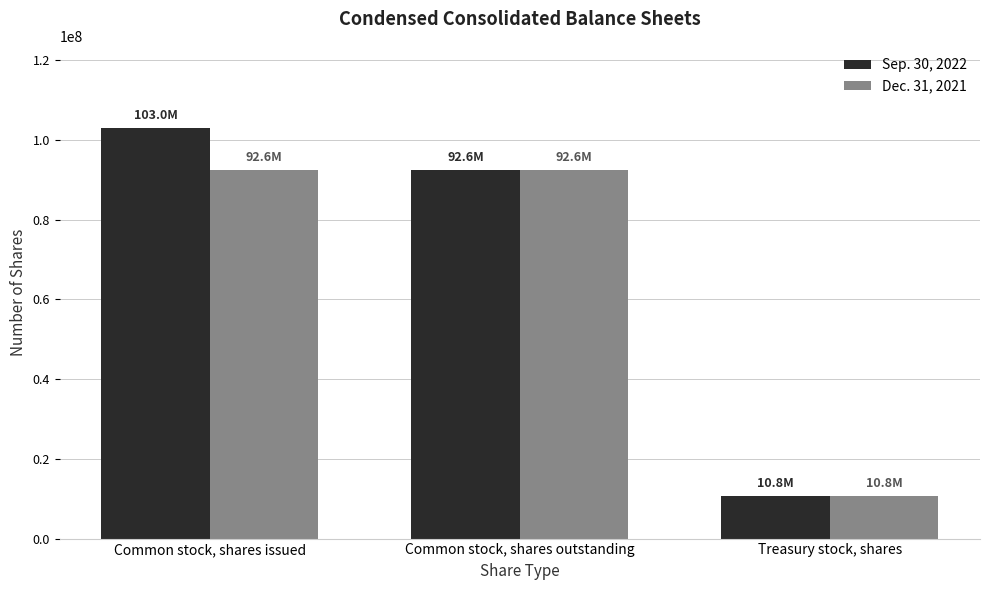

Reading left to right, extract all data points from this chart.

Sep. 30, 2022: 103044324	92619641	10762566
Dec. 31, 2021: 92619641	92619641	10762566